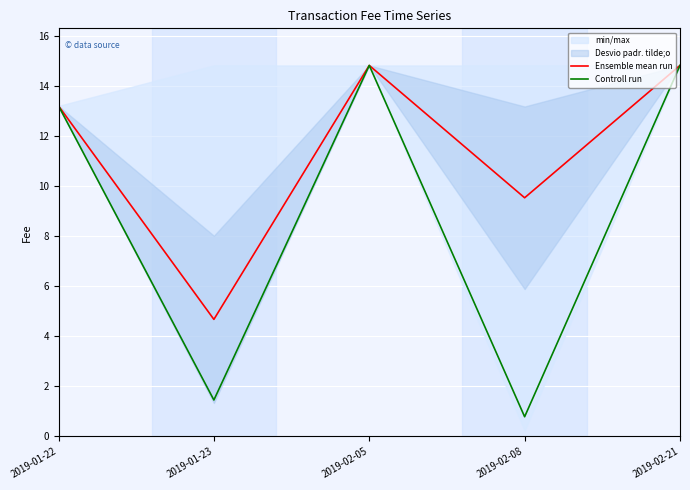

Reading right to left, transcribe all the data shown in this chart.

Ensemble mean run: 14.8	9.5	14.8	4.7	13.2
Controll run: 14.8	0.8	14.8	1.5	13.2